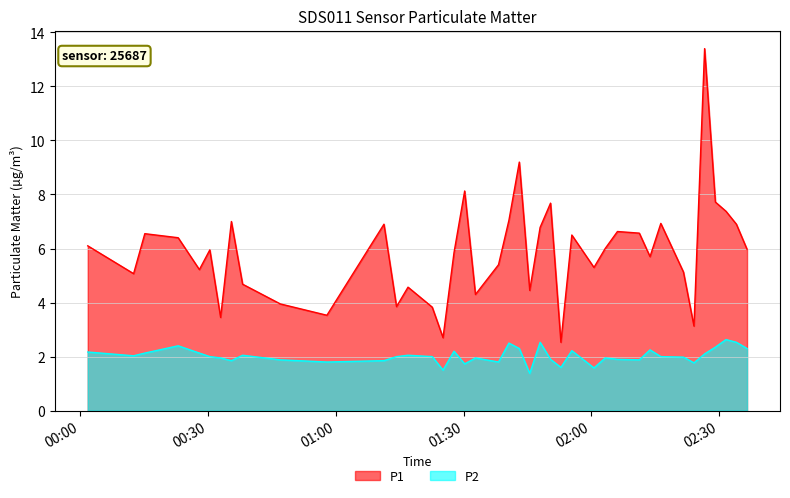

Which series has the largest total across all categories?

P1